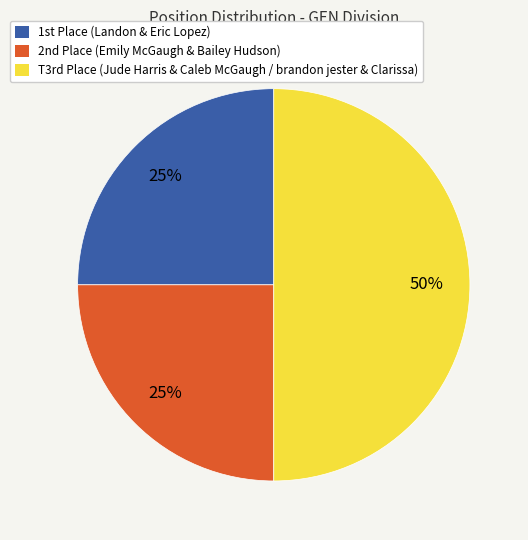

True or false: T3rd Place (Jude Harris & Caleb McGaugh / brandon jester & Clarissa) accounts for 36% of the total.

False